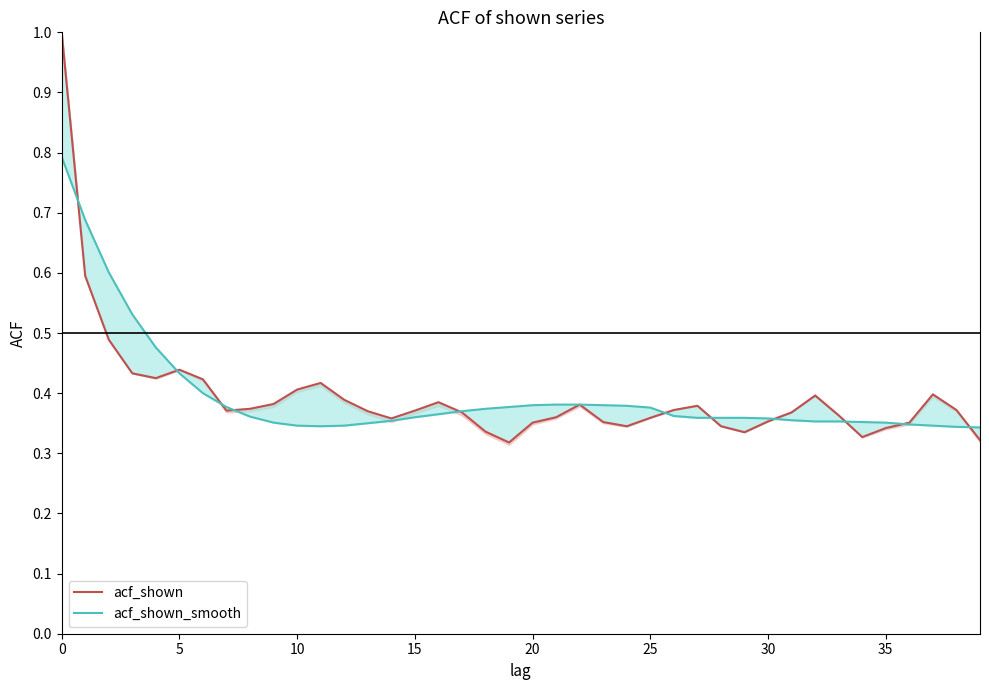

What is the value of the acf_shown_smooth point at the 17th from the left?

0.4